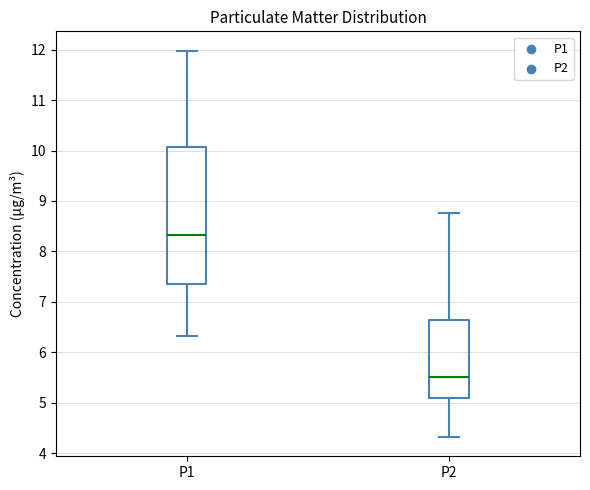

Where does the upper whisker of the box for P2 end on the y-axis? The values are not printed on the chart, so give them approximately, as read against the axis.

8.8